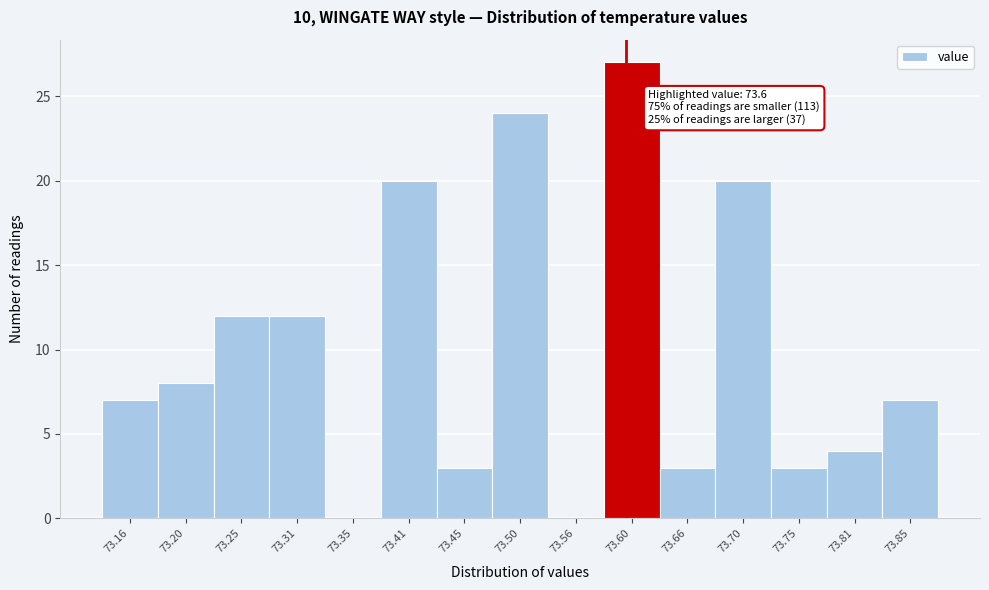

Over which range of the x-axis is the bar tallest?

73.58 to 73.63